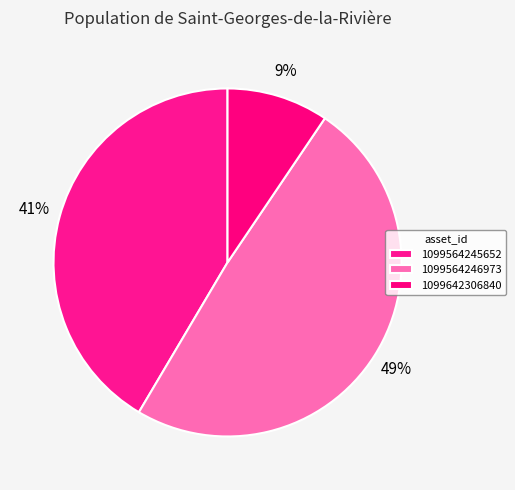

To the nearest percent, what percentage of the pie is 1099564245652?

41%